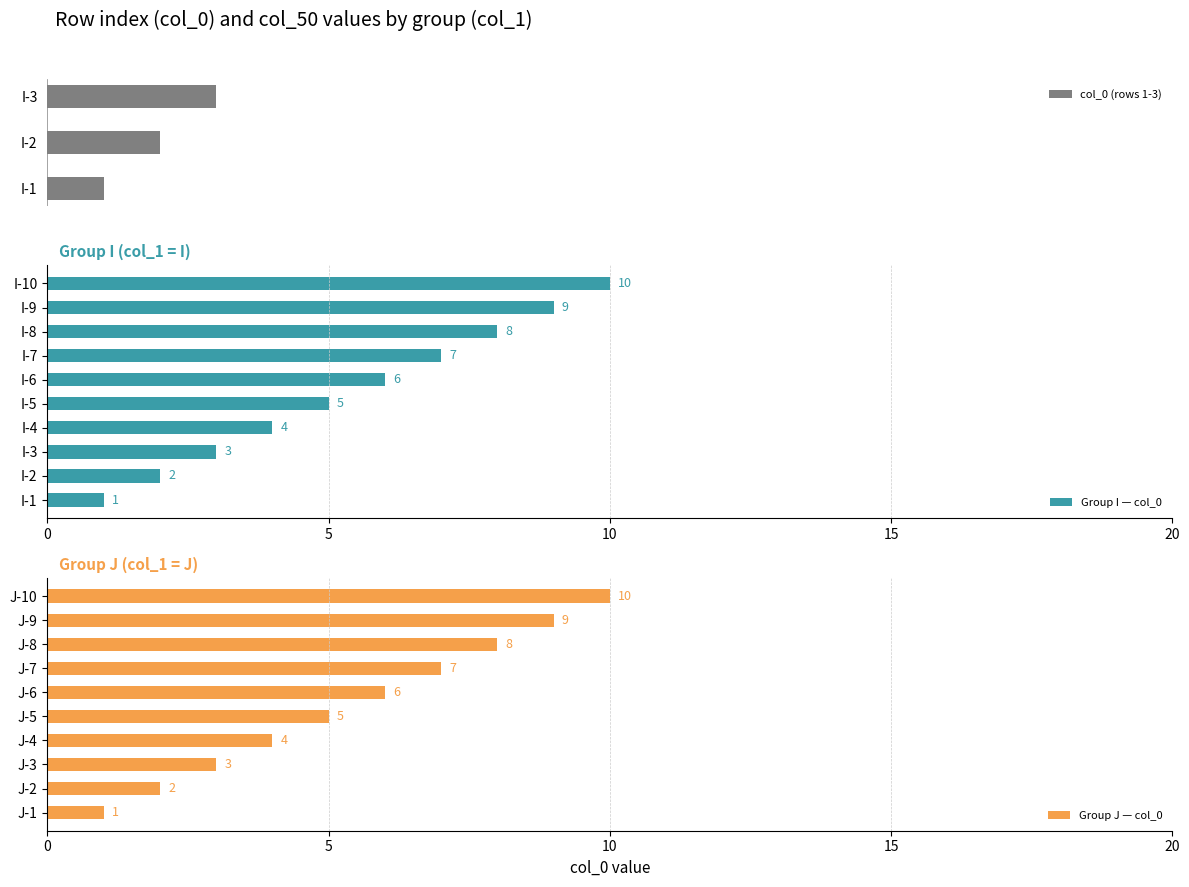

Which label corresponds to the largest value in the chart?

J-10